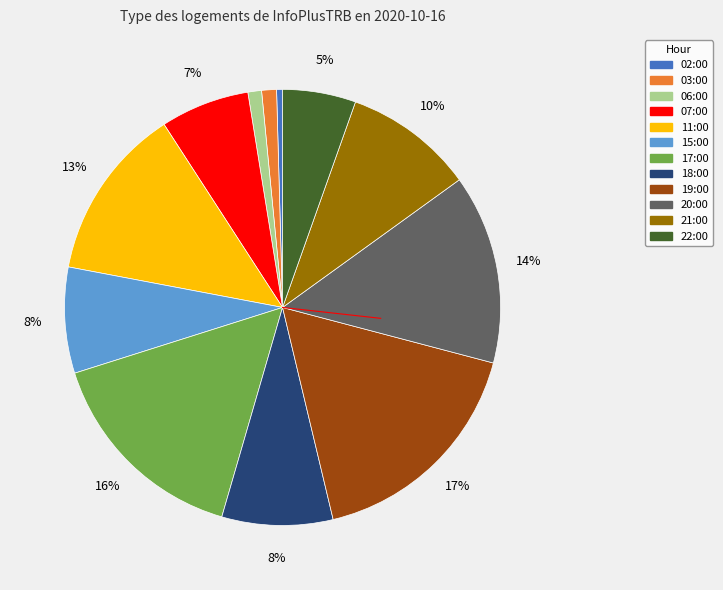

To the nearest percent, what portion does 17:00 represent?

16%